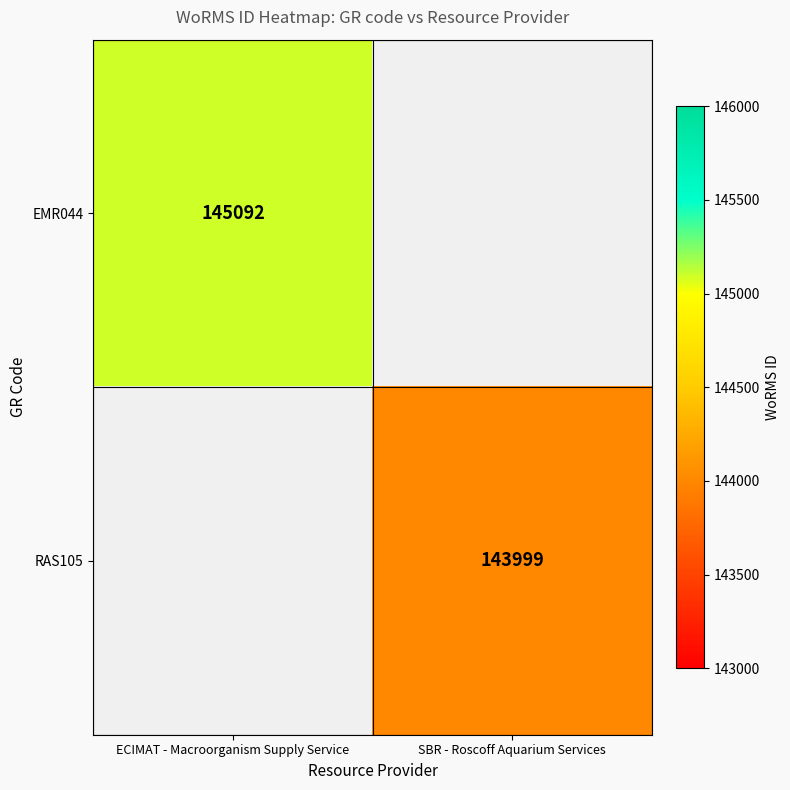

The EMR044 series shows 51997 at ECIMAT - Macroorganism Supply Service. True or false?

False